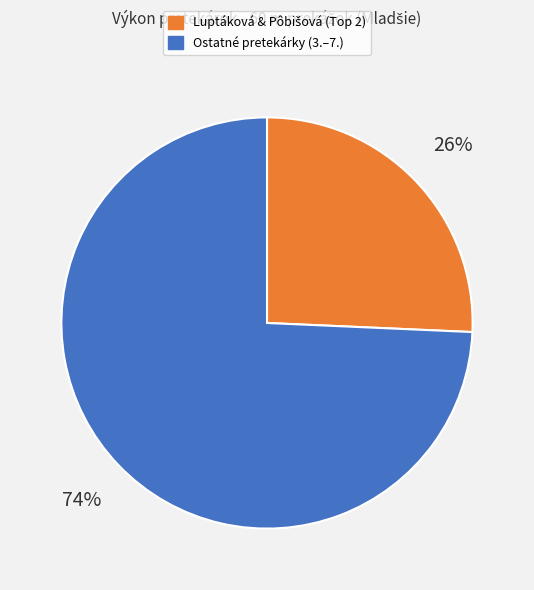

To the nearest percent, what is the average slice percentage?

50%